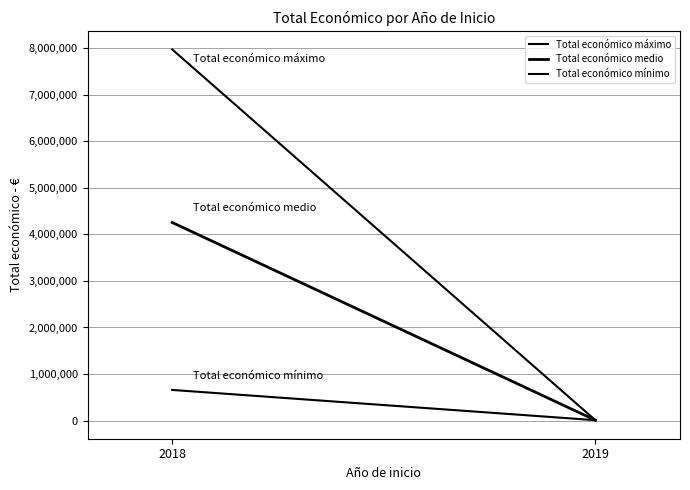

Which series has the widest spread of values?

Total económico máximo